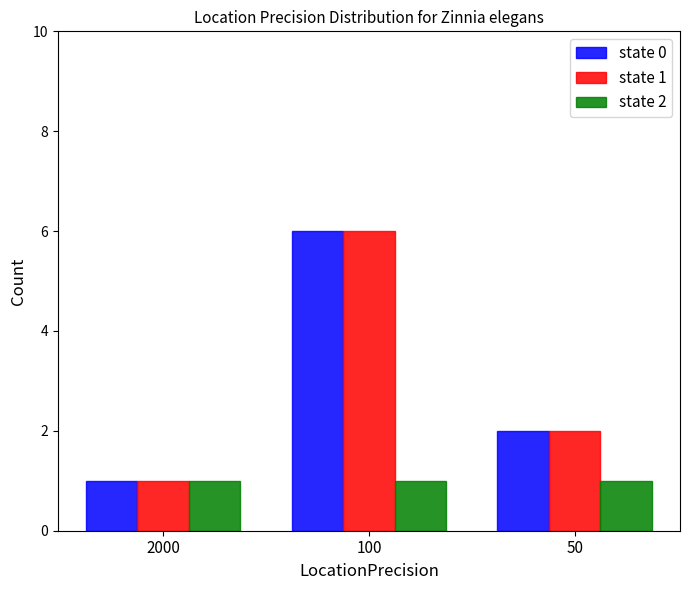

What is the value of the state 1 bar at the 3rd from the left?

2